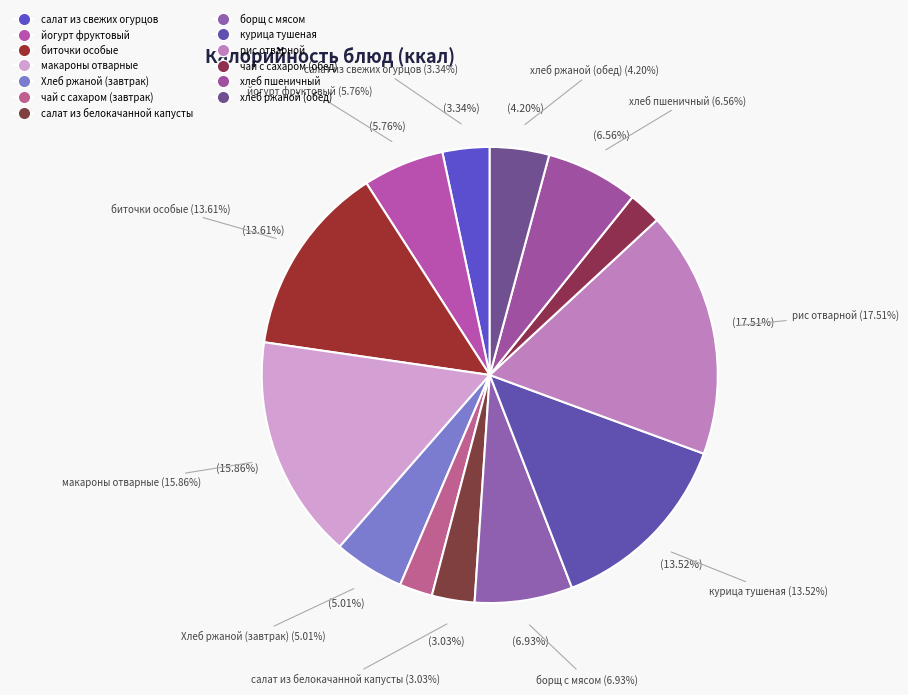

Which category has the biggest portion of the pie?

рис отварной